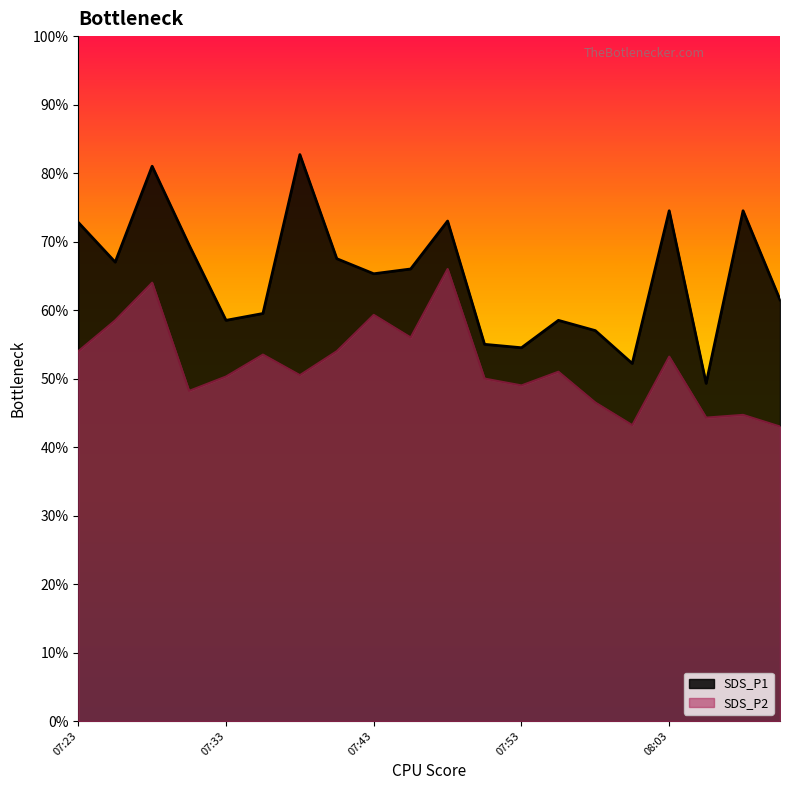

The value of SDS_P1 at 07:36 is 100.5. True or false?

False